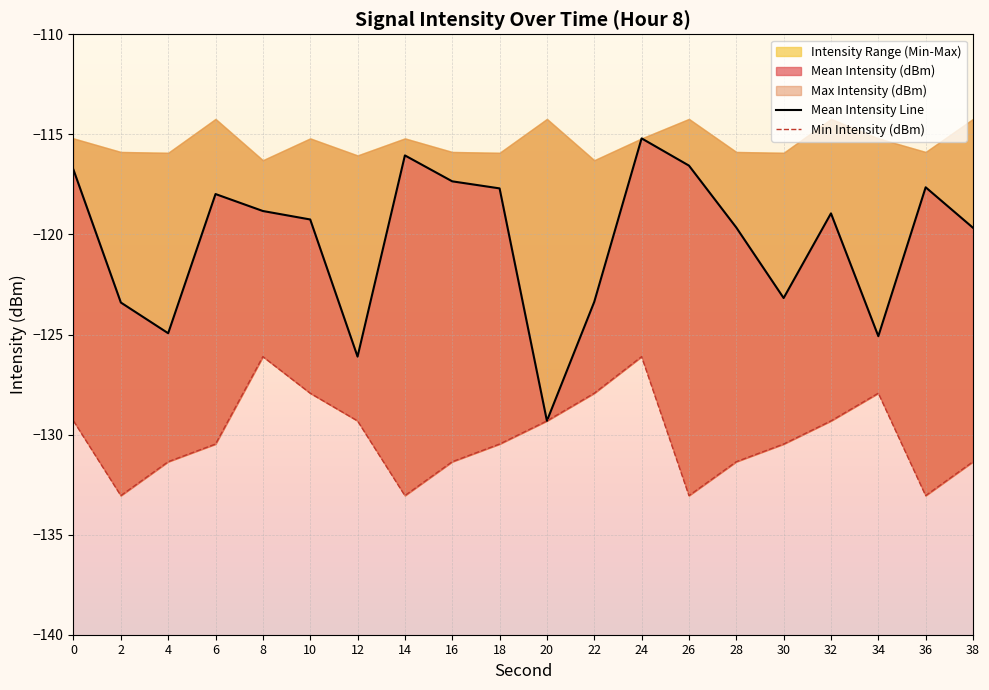

Between 6 and 38, which series saw the biggest shift?

Mean Intensity Line